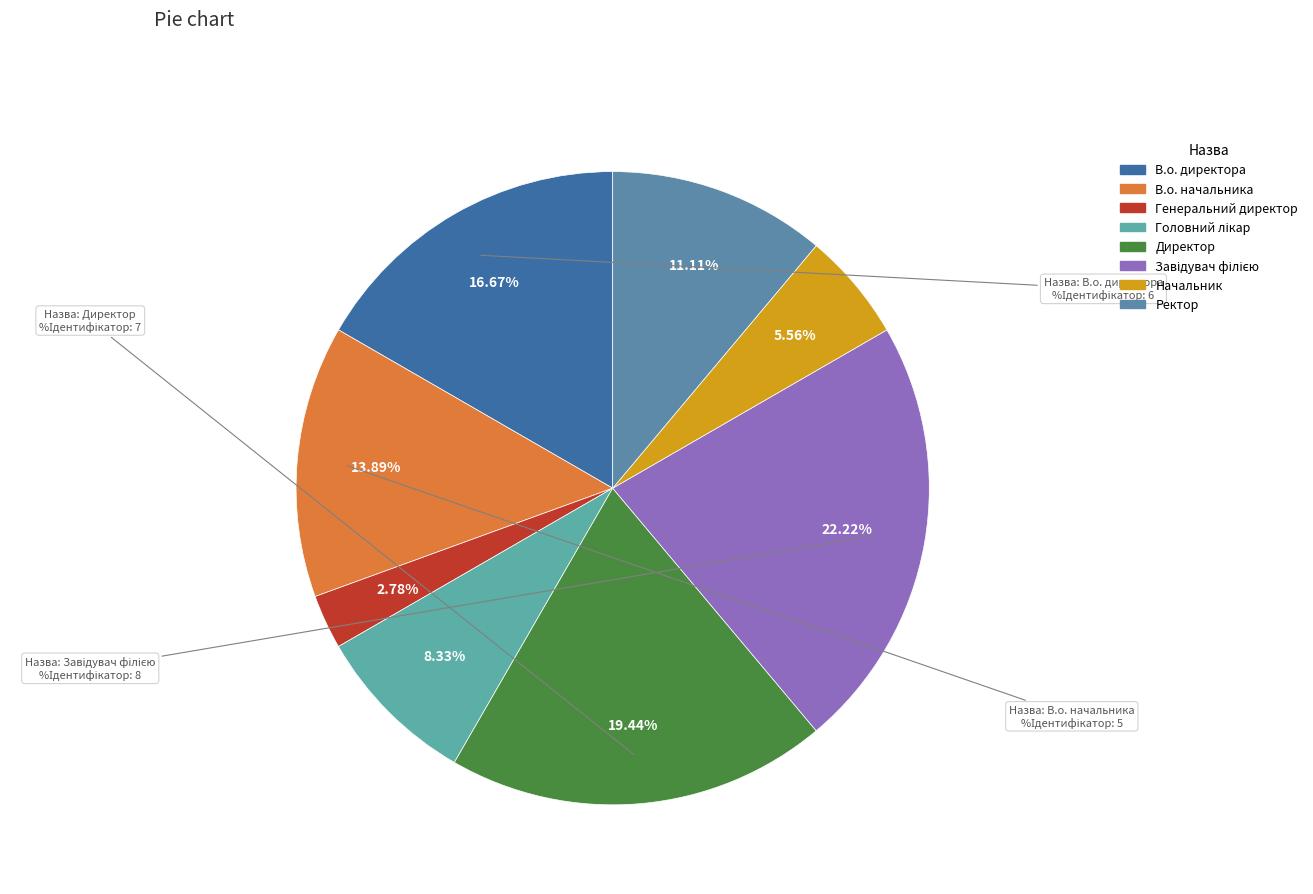

Rank the categories by value from highest to lowest.

Завідувач філією, Директор, В.о. директора, В.о. начальника, Ректор, Головний лікар, Начальник, Генеральний директор